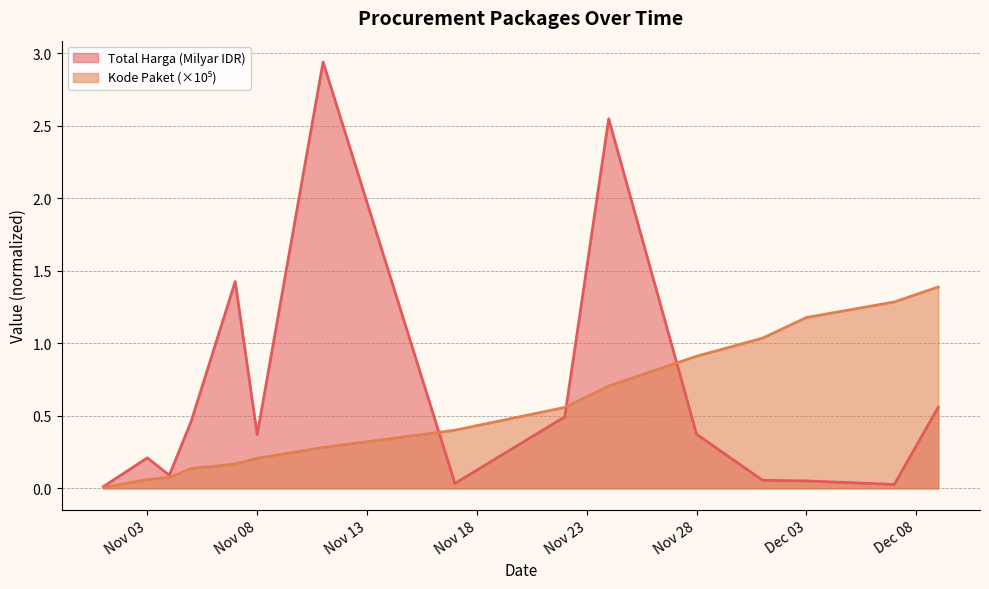

Which category has the lowest value in the Total Harga (Milyar) series?

2021-11-01